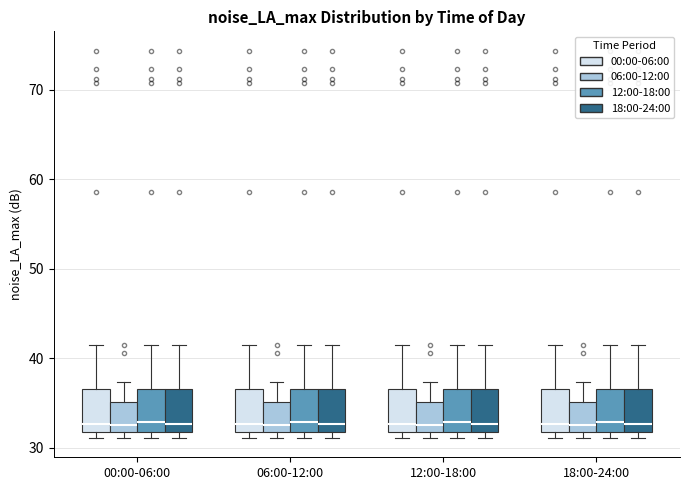

Reading left to right, transcribe this box plot: for each box, give where its median line is, the range the box spans, and where its two whiskers end, as read against the y-axis. The values are not printed on the chart, so give them approximately, as read against the axis.

00:00-06:00 (00:00-06:00): median 33, box 32 to 37, whiskers 31 to 41
00:00-06:00 (06:00-12:00): median 33, box 32 to 35, whiskers 31 to 37
00:00-06:00 (12:00-18:00): median 33, box 32 to 37, whiskers 31 to 41
00:00-06:00 (18:00-24:00): median 33, box 32 to 37, whiskers 31 to 41
06:00-12:00 (00:00-06:00): median 33, box 32 to 37, whiskers 31 to 41
06:00-12:00 (06:00-12:00): median 33, box 32 to 35, whiskers 31 to 37
06:00-12:00 (12:00-18:00): median 33, box 32 to 37, whiskers 31 to 41
06:00-12:00 (18:00-24:00): median 33, box 32 to 37, whiskers 31 to 41
12:00-18:00 (00:00-06:00): median 33, box 32 to 37, whiskers 31 to 41
12:00-18:00 (06:00-12:00): median 33, box 32 to 35, whiskers 31 to 37
12:00-18:00 (12:00-18:00): median 33, box 32 to 37, whiskers 31 to 41
12:00-18:00 (18:00-24:00): median 33, box 32 to 37, whiskers 31 to 41
18:00-24:00 (00:00-06:00): median 33, box 32 to 37, whiskers 31 to 41
18:00-24:00 (06:00-12:00): median 33, box 32 to 35, whiskers 31 to 37
18:00-24:00 (12:00-18:00): median 33, box 32 to 37, whiskers 31 to 41
18:00-24:00 (18:00-24:00): median 33, box 32 to 37, whiskers 31 to 41